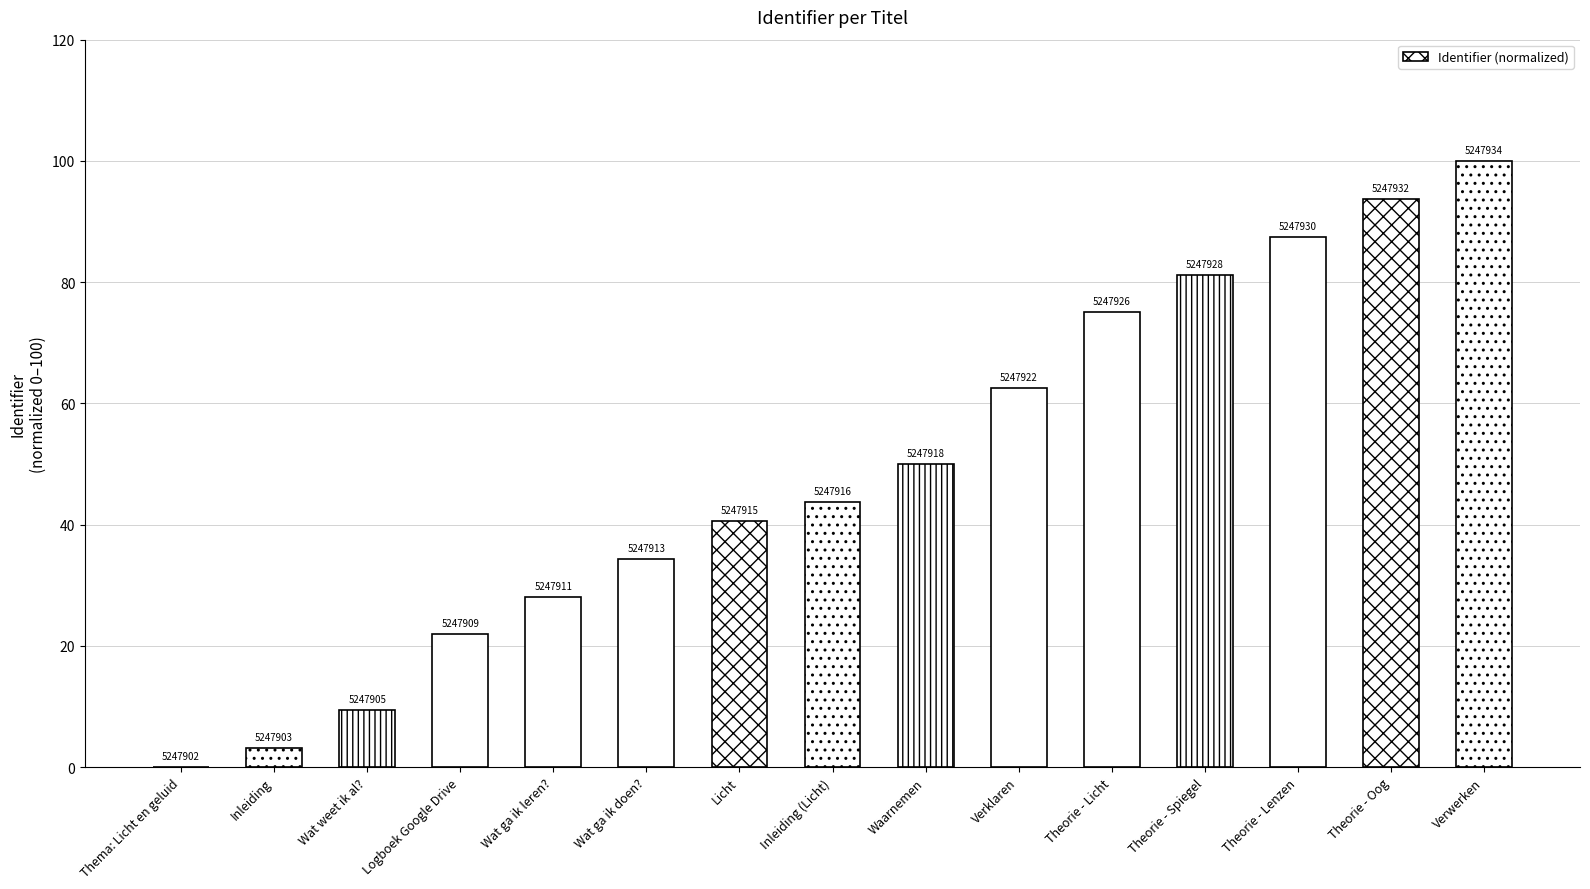

Reading right to left, what are all the values shown in this chart?

100.0	93.8	87.5	81.2	75.0	62.5	50.0	43.8	40.6	34.4	28.1	21.9	9.4	3.1	0.0